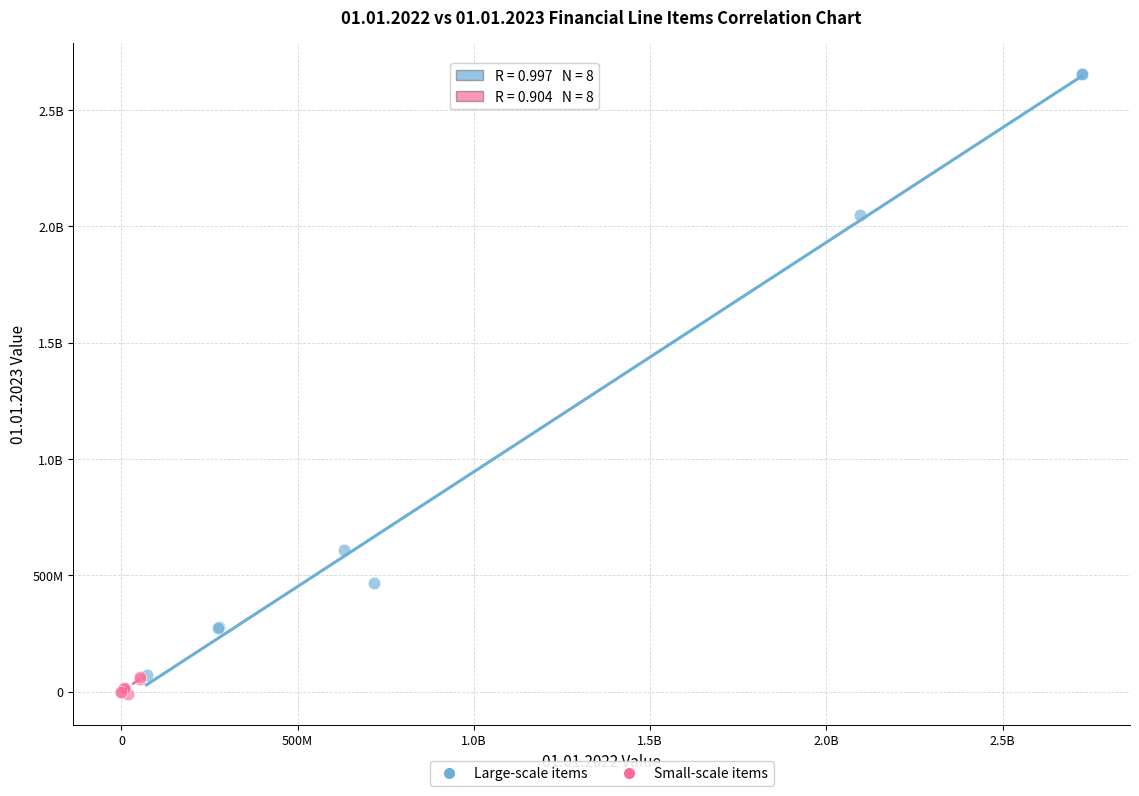

What are all the series names shown in the legend?

Large-scale items, Small-scale items